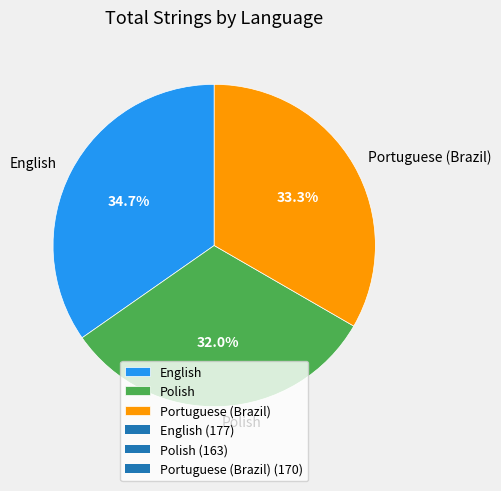

Does any single category account for the majority?

No